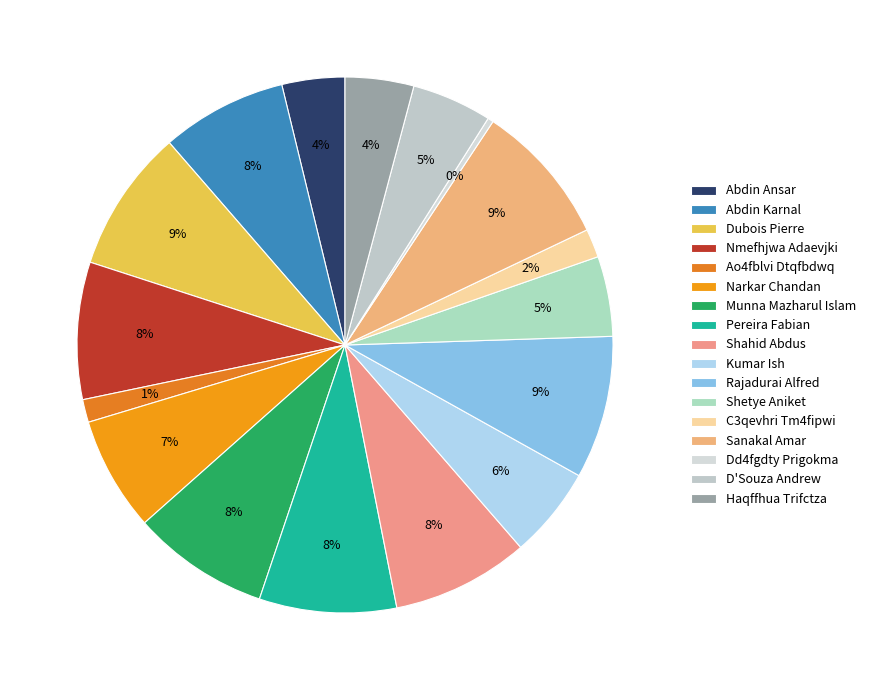

How many segments does this pie chart have?

17